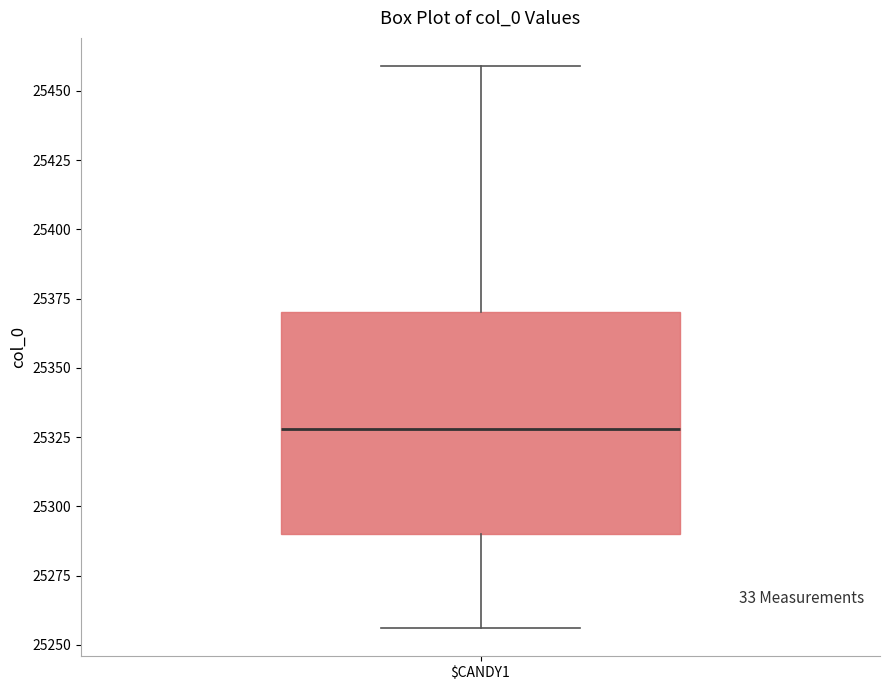

Read this box plot against the y-axis: the position of the median line, the range covered by the box, and the ends of both whiskers. The values are not printed on the chart, so give them approximately, as read against the axis.

median 25330, box 25290 to 25370, whiskers 25255 to 25460